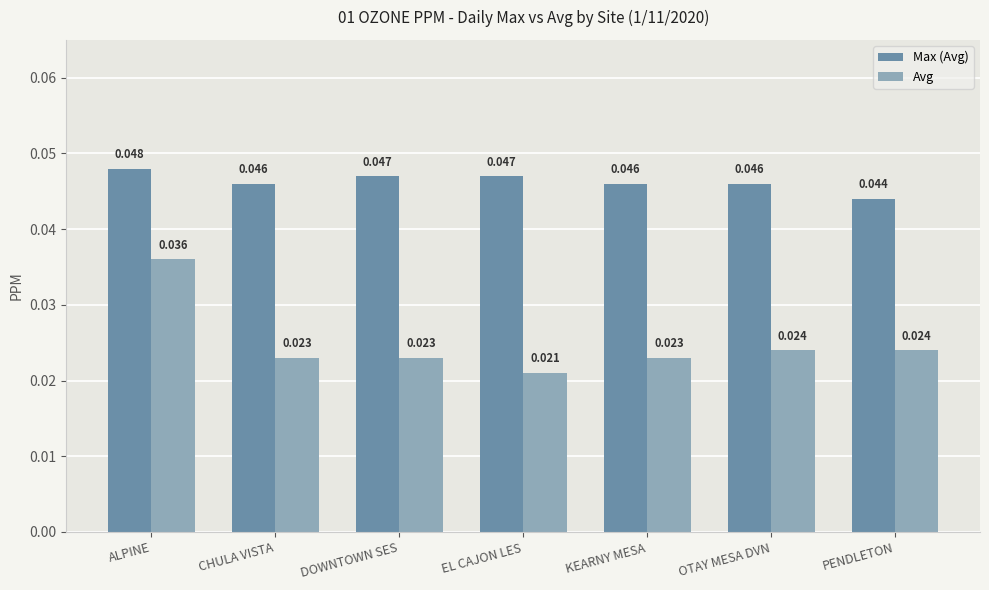

Which series has the largest range (max minus min)?

Avg